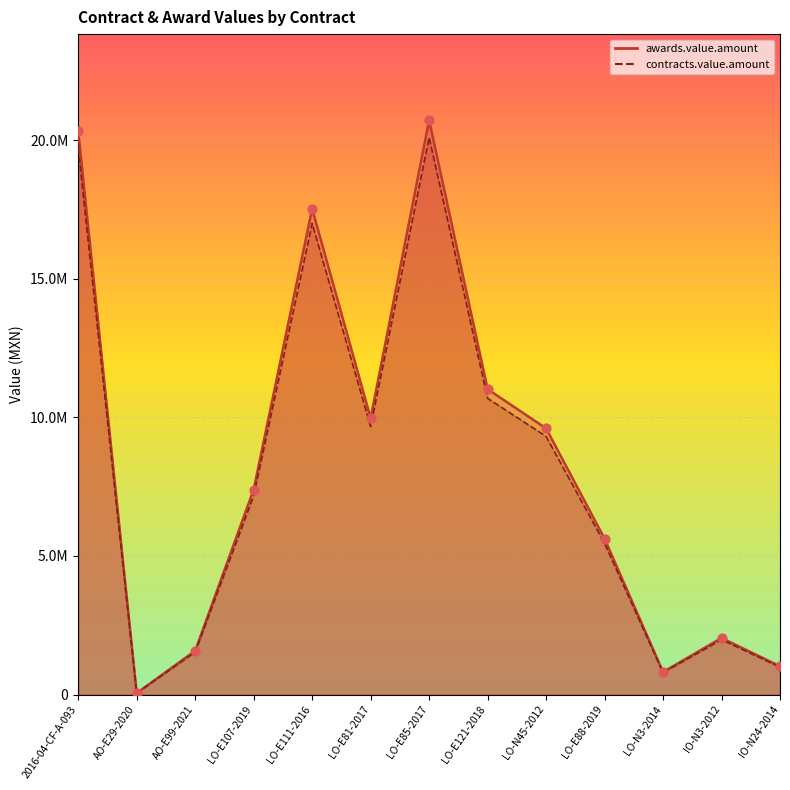

What is the total value across all series at 2016-04-CF-A-093?

40050138.3